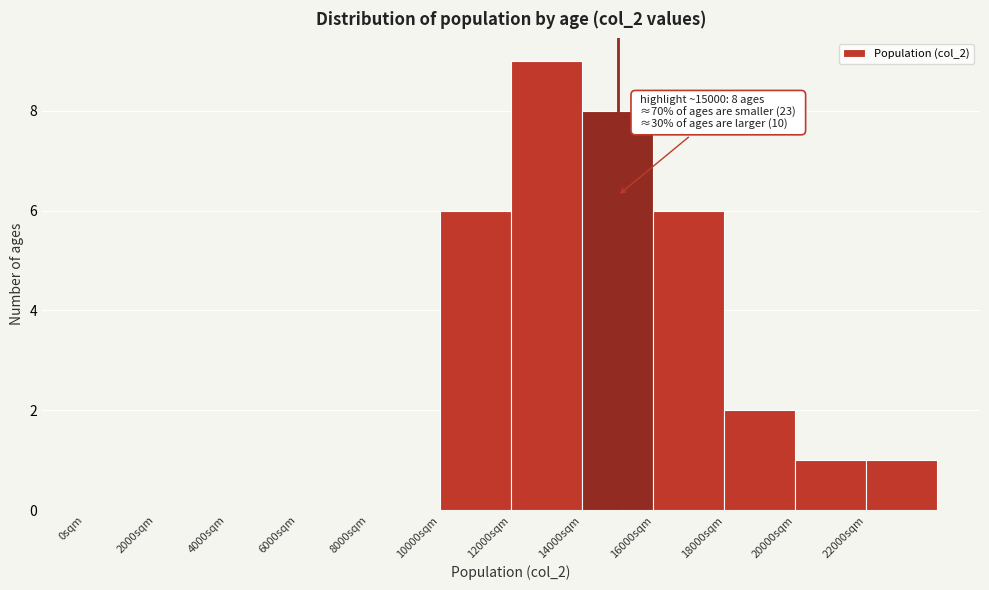

Which range on the x-axis has the tallest bar?

12000 to 14000